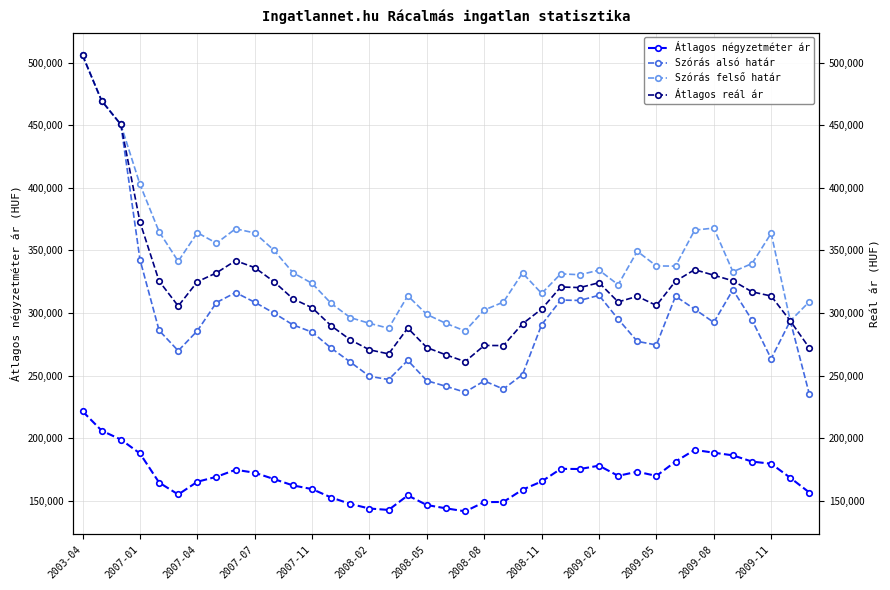

Is it true that Átlagos négyzetméter ár equals 53840 at 2009-05?

False